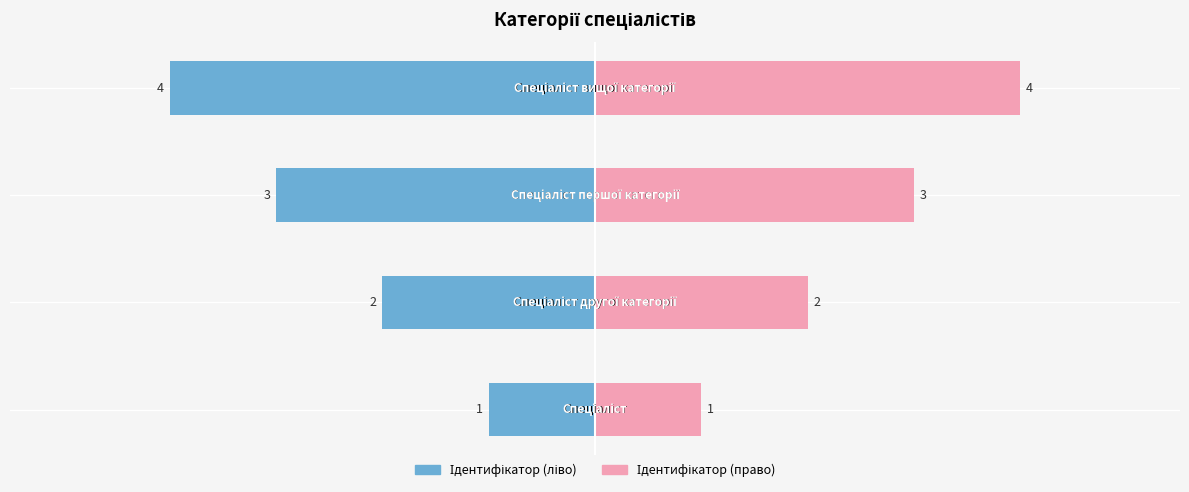

Which series has the largest total across all categories?

Ідентифікатор (право)